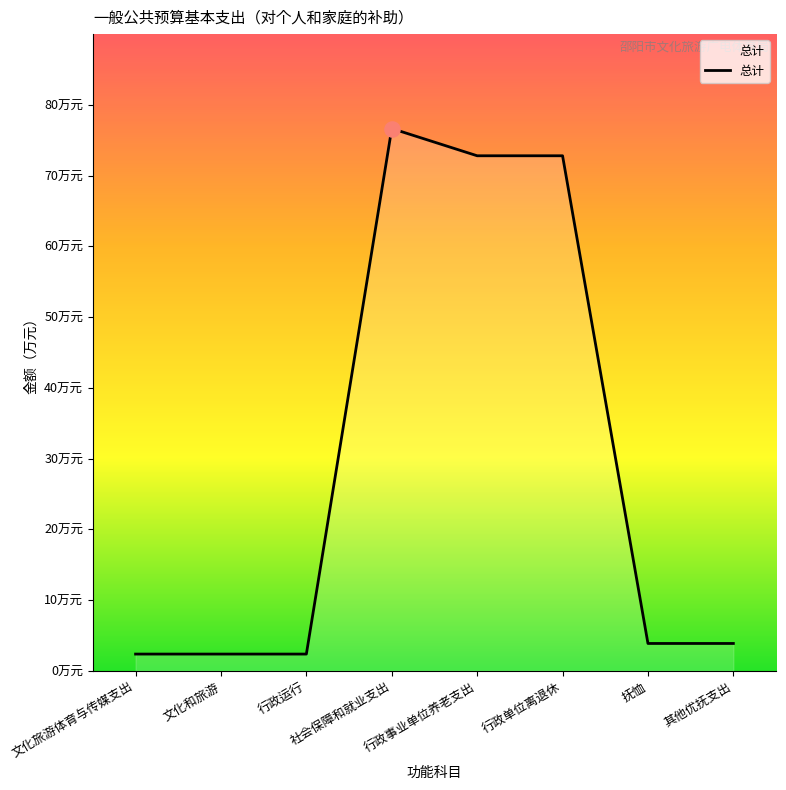

Between 社会保障和就业支出 and 行政运行, which is larger?

社会保障和就业支出